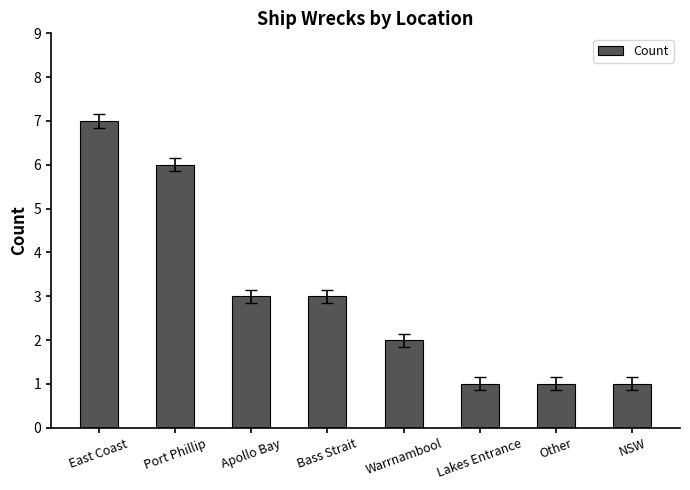

Reading left to right, list all the values displayed in this chart.

East Coast=7	Port Phillip=6	Apollo Bay=3	Bass Strait=3	Warrnambool=2	Lakes Entrance=1	Other=1	NSW=1